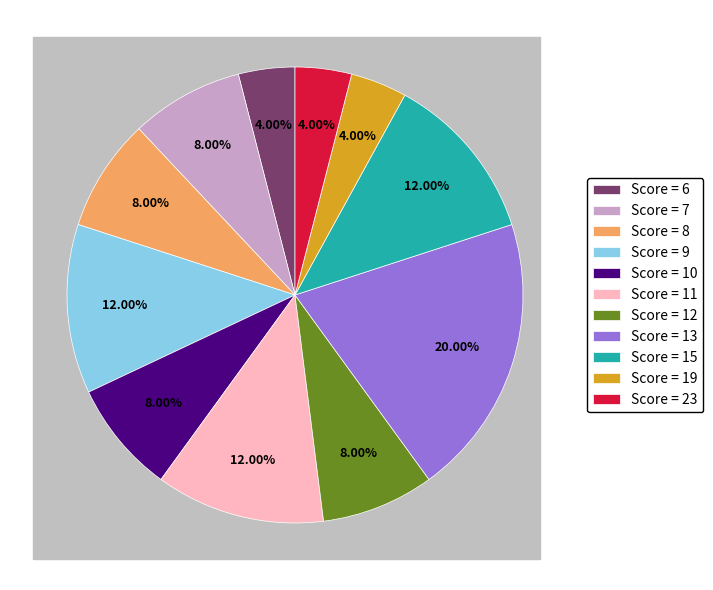

Does Score = 13 represent more than half of the total?

No